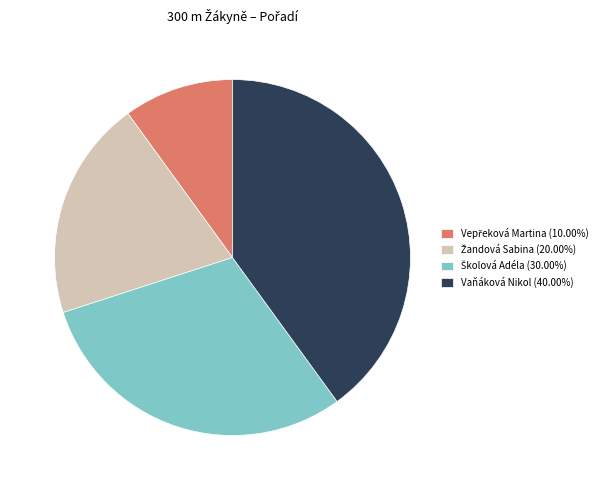

Count the number of slices in the pie.

4